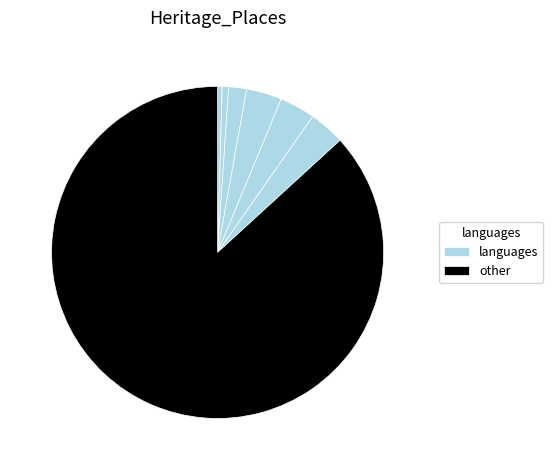

How many segments does this pie chart have?

7